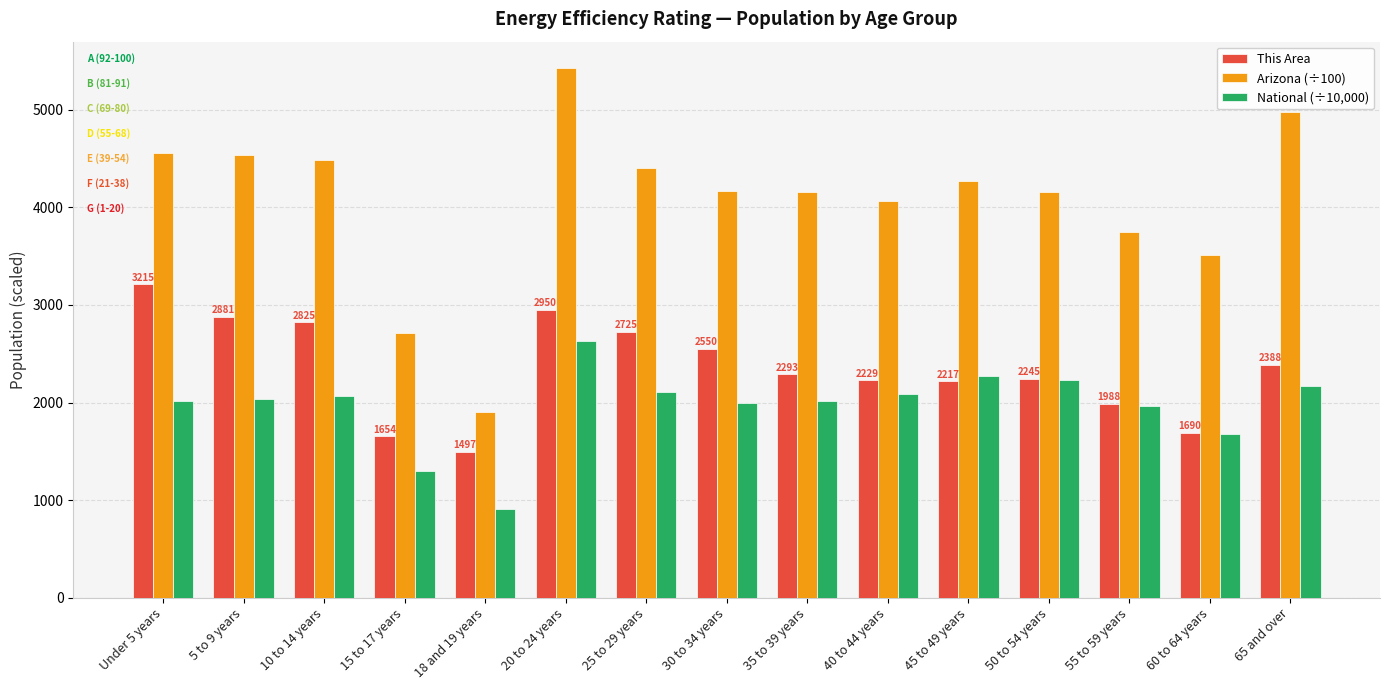

What position from the left is 25 to 29 years?

7